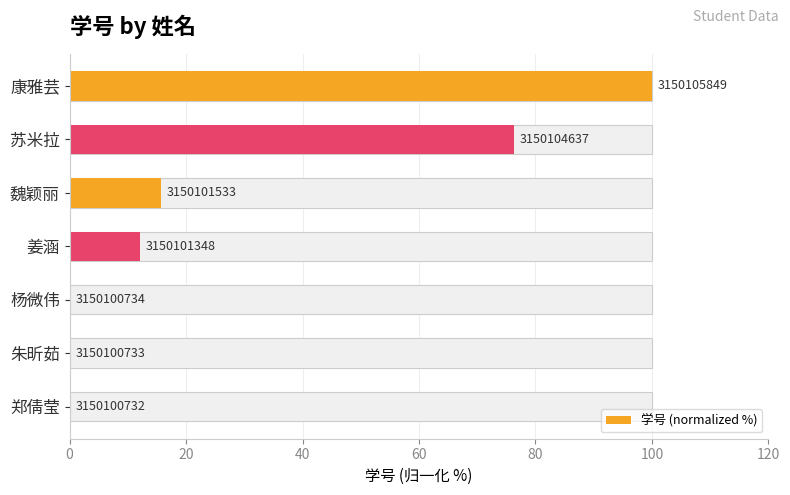

Reading left to right, list all the values displayed in this chart.

0.0	0.0	0.0	12.0	15.7	76.3	100.0